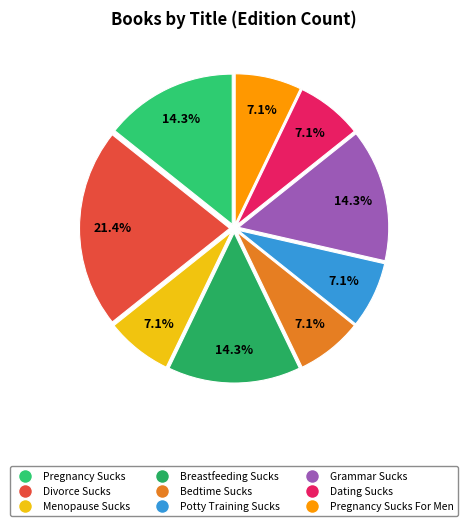

Approximately how many times larger is the value at Potty Training Sucks compared to Menopause Sucks?

1.0